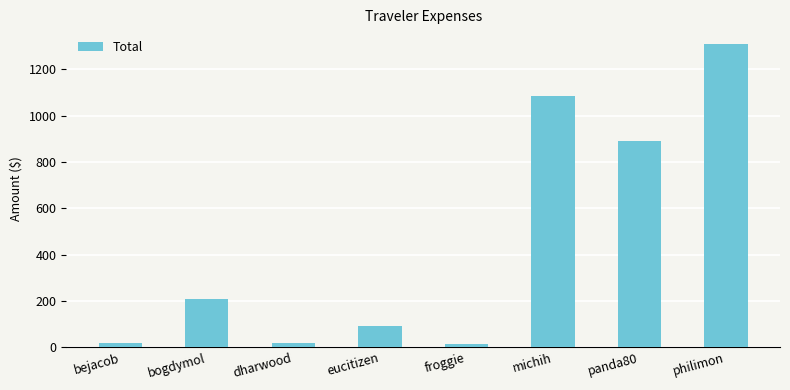

True or false: the data shows 92.1 at eucitizen.

True